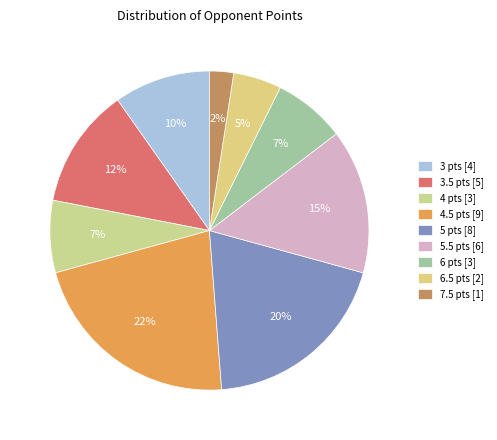

Count the number of slices in the pie.

9